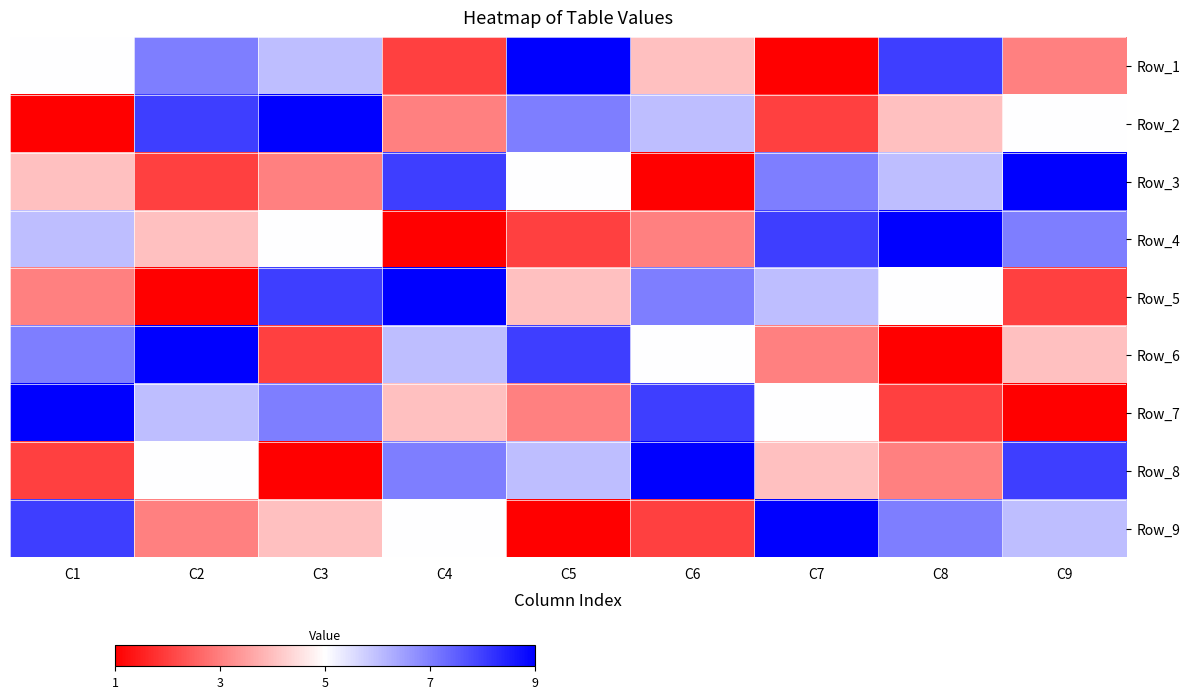

At how many categories does at least one series exceed 3?

9